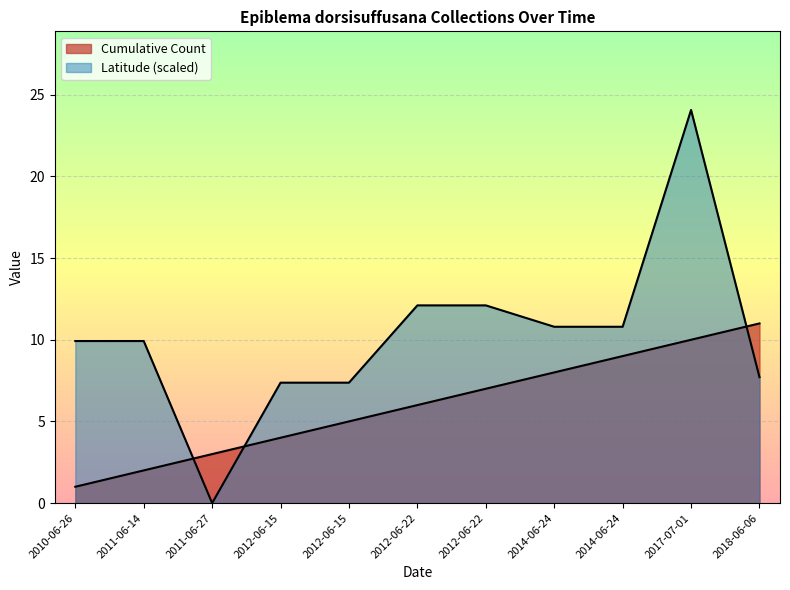

At which label does Latitude first exceed 9?

2010-06-26